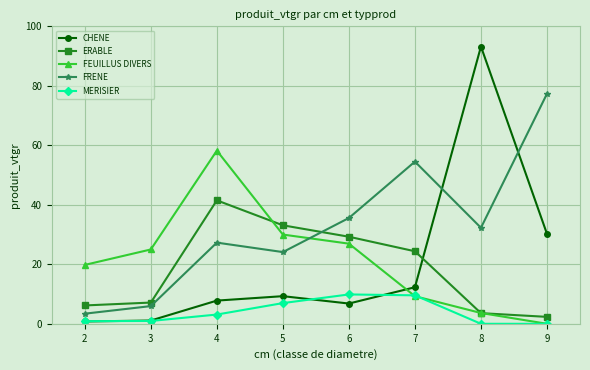

Which series has the widest spread of values?

CHENE